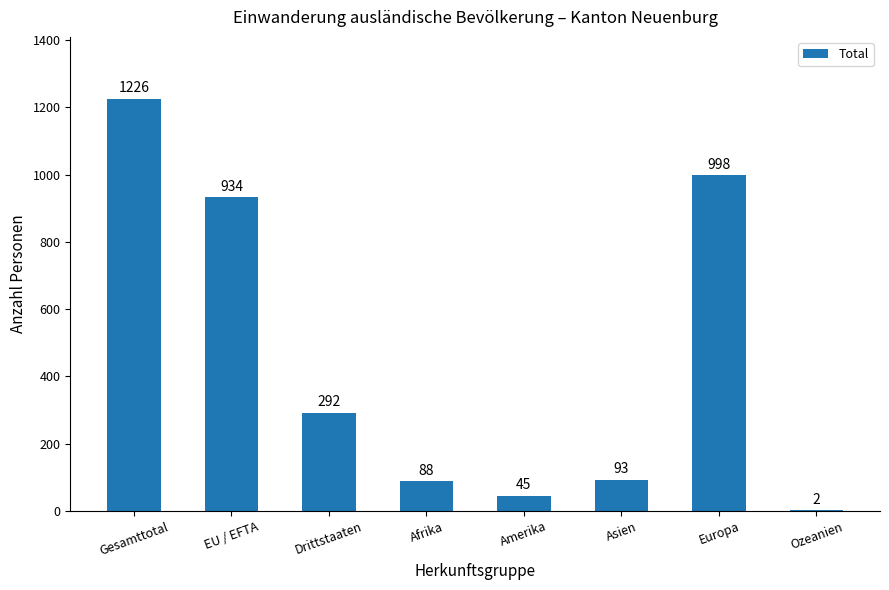

How many distinct data groups are displayed?

1